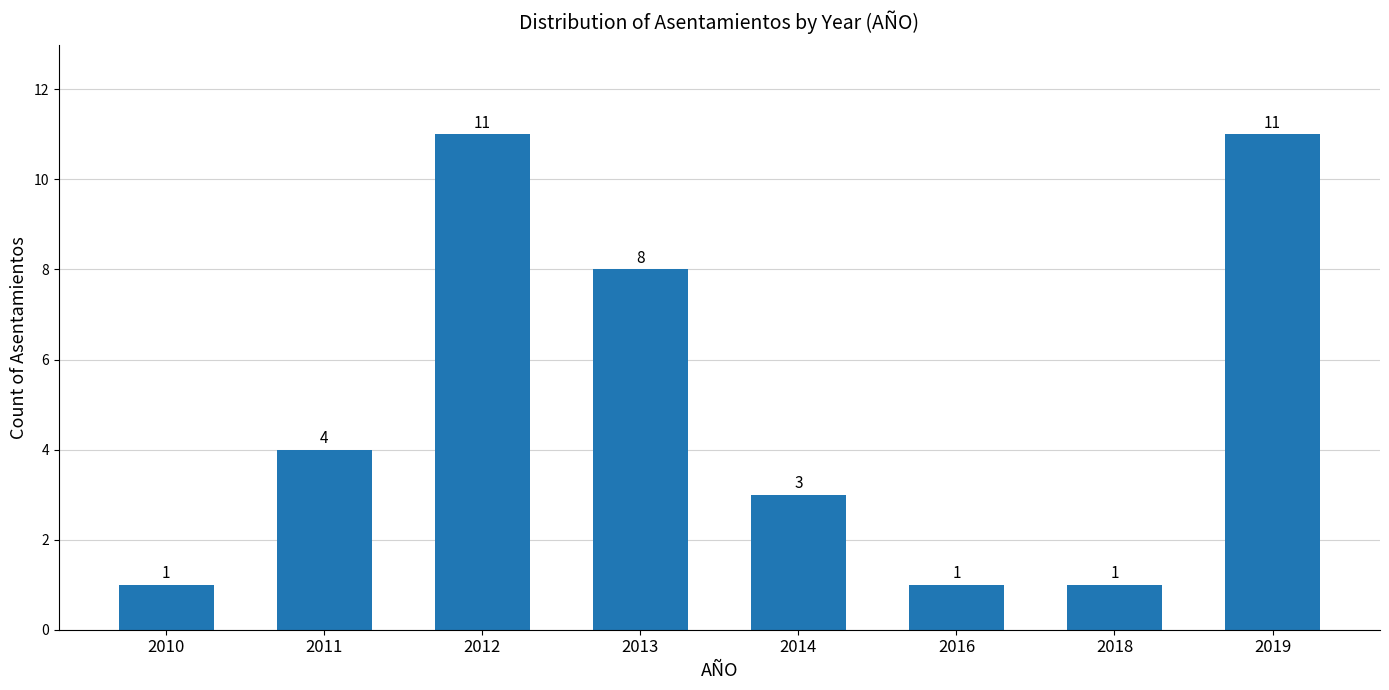

Does the chart contain any negative values?

No